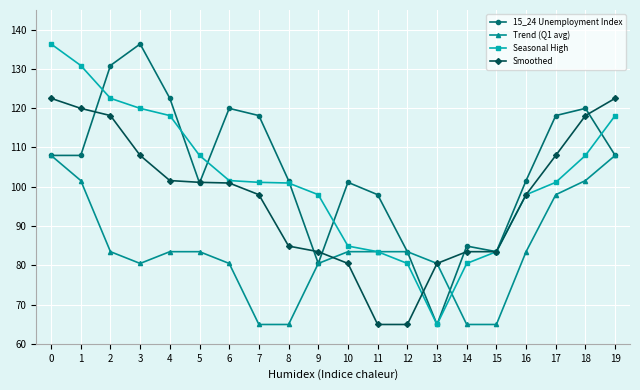

What is the greatest value displayed?

136.3